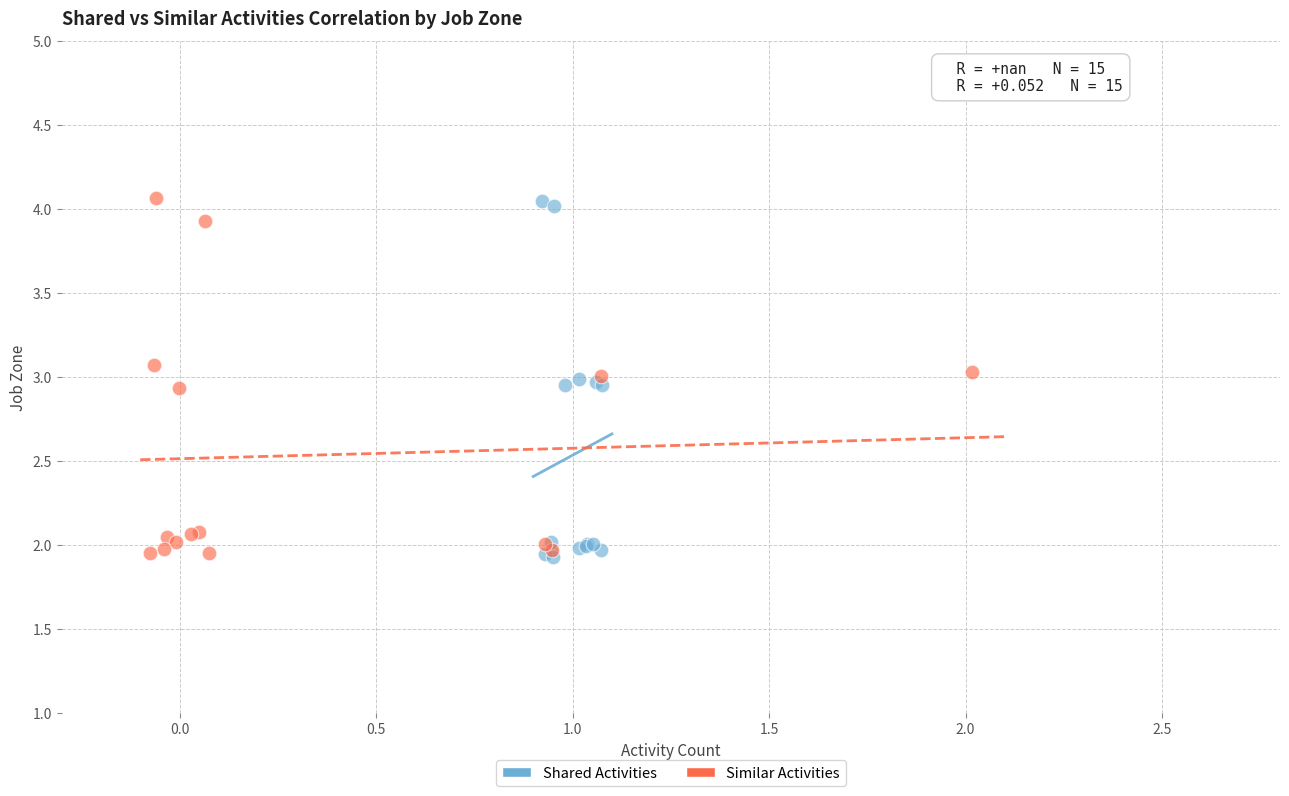

What are all the series names shown in the legend?

Shared Activities, Similar Activities